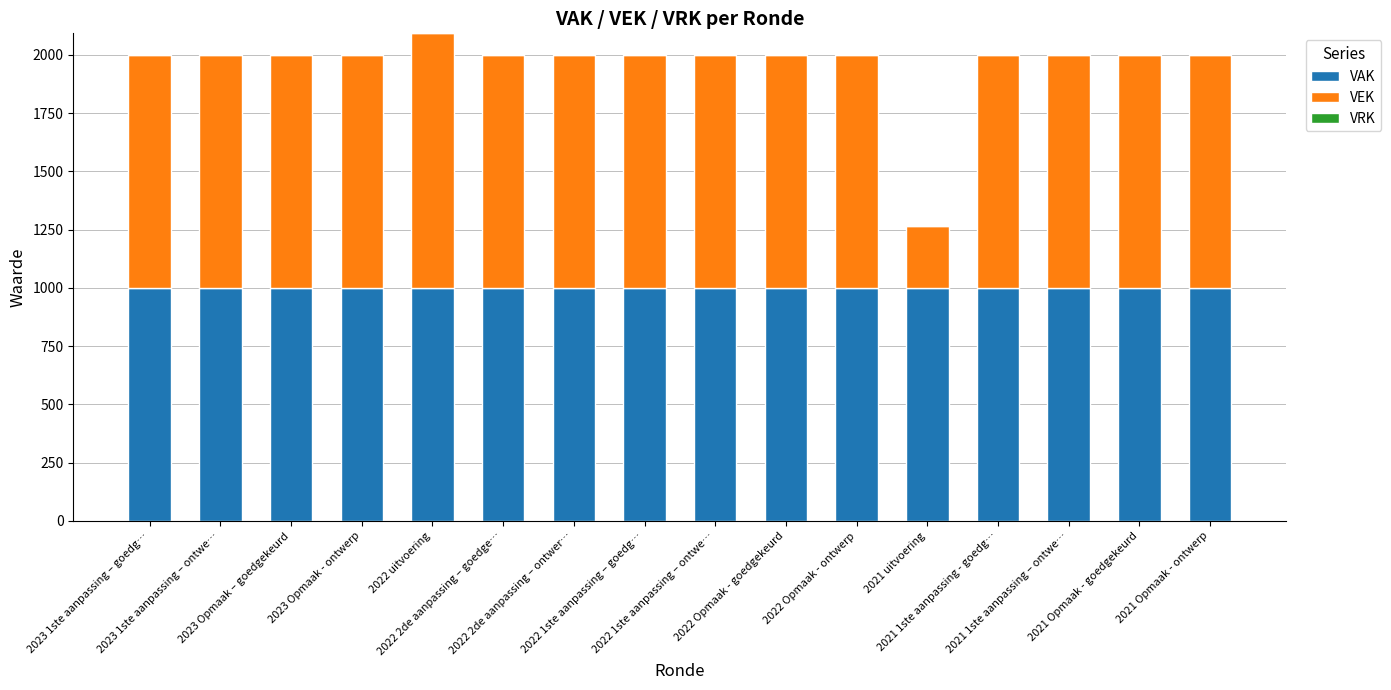

What is the average value of the VAK series?

1000